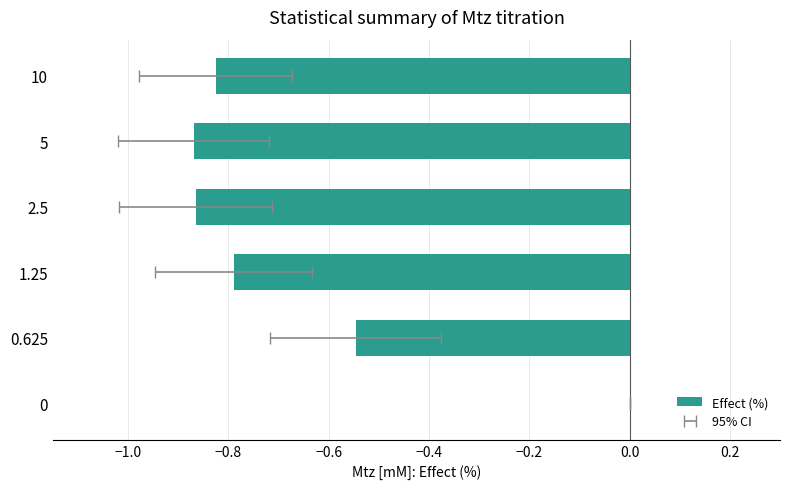

The chart shows a value of -1.2 at 1.25. True or false?

False